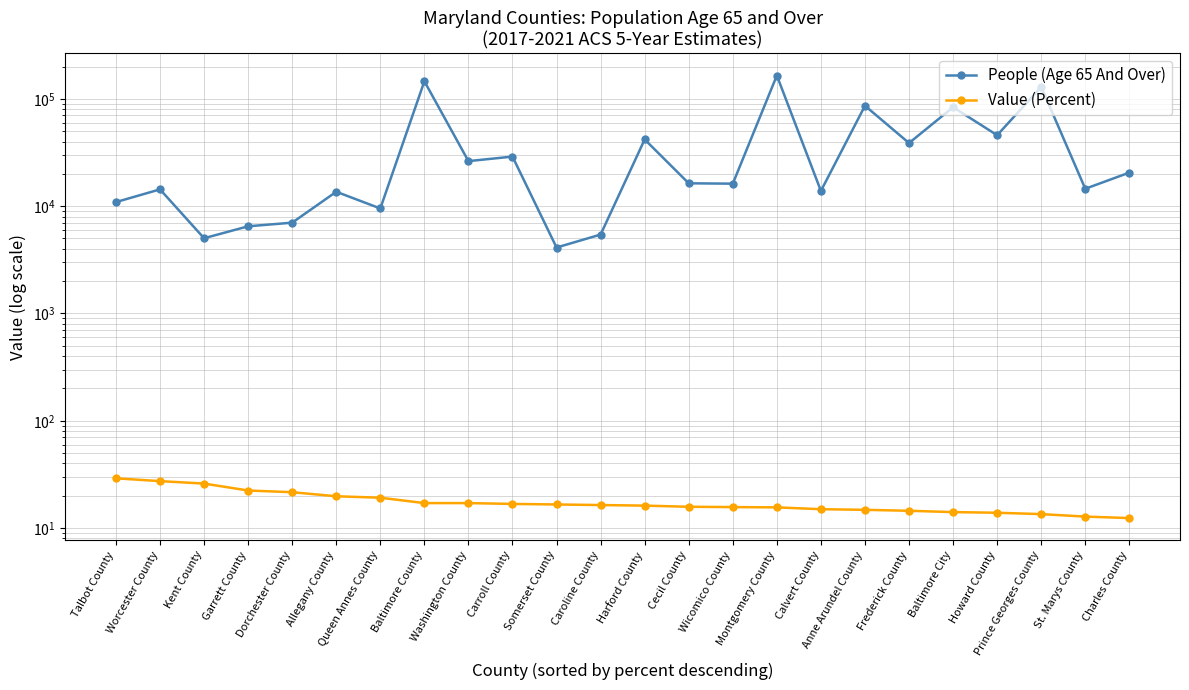

What is the value of the People (Age 65 And Over) point at the 8th from the left?

145855.0